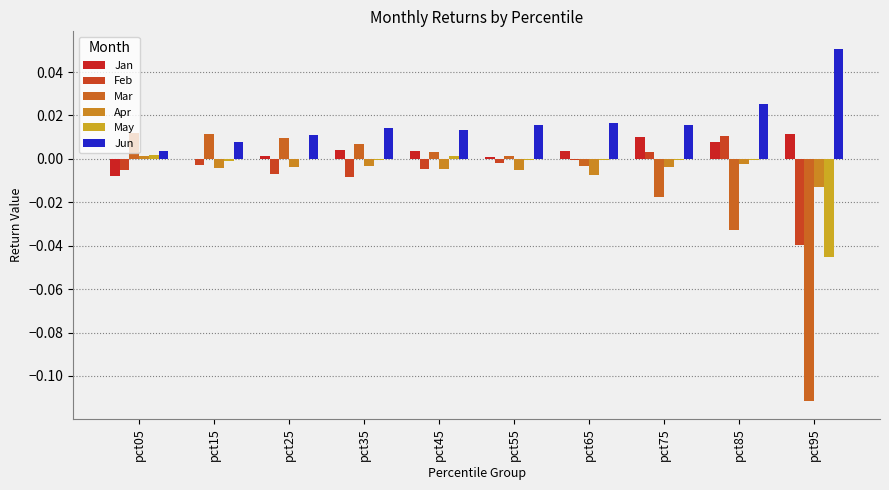

At how many categories does at least one series exceed 0?

10